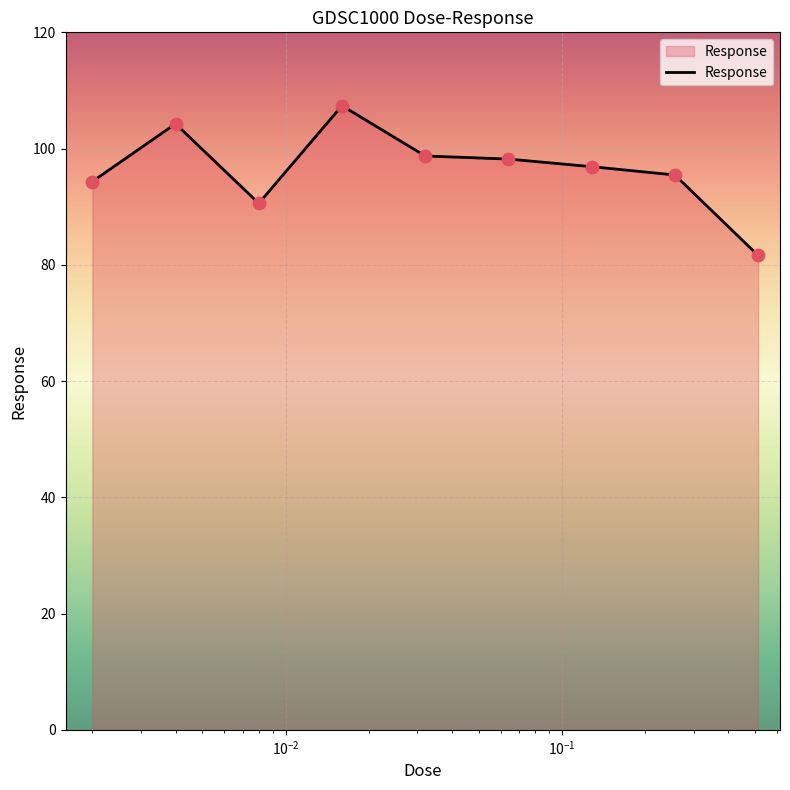

What is the greatest value displayed?

107.4